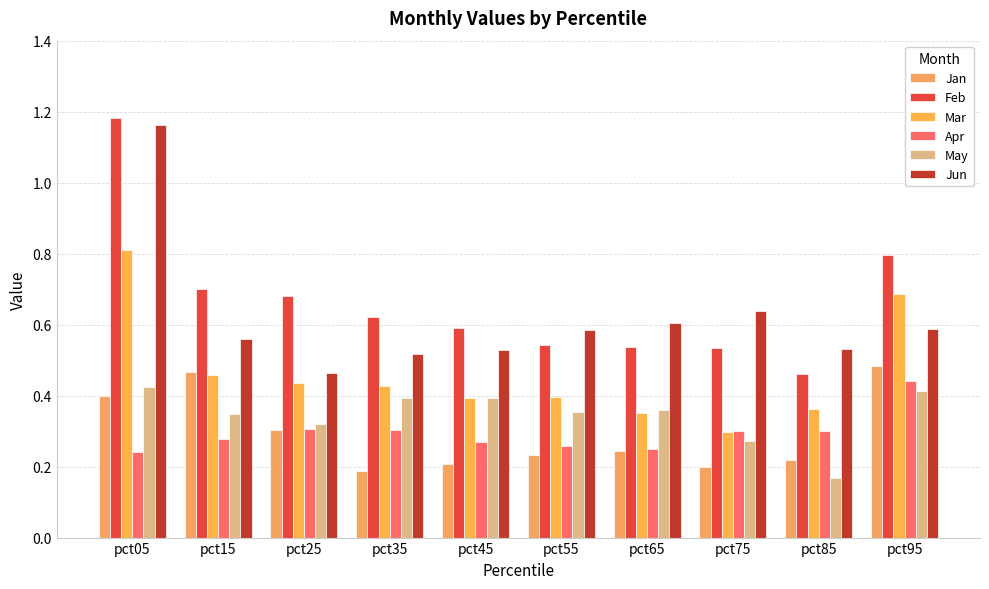

Rank the categories by Apr value from lowest to highest.

pct05, pct65, pct55, pct45, pct15, pct85, pct75, pct35, pct25, pct95